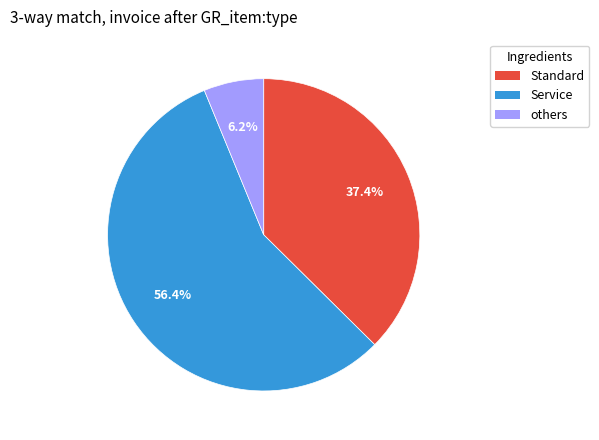

Is there any slice that represents more than half of the pie?

Yes